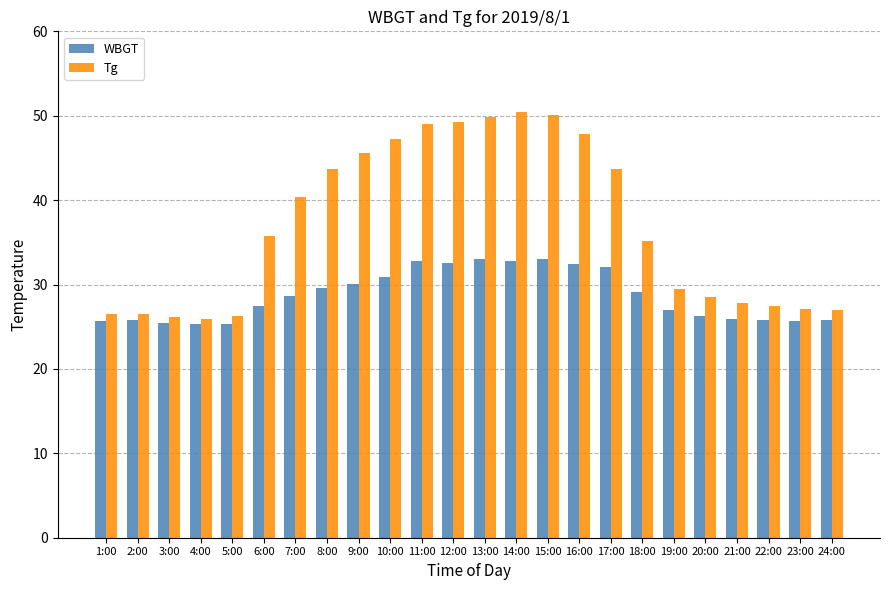

How many values in the WBGT series are below 28?

12